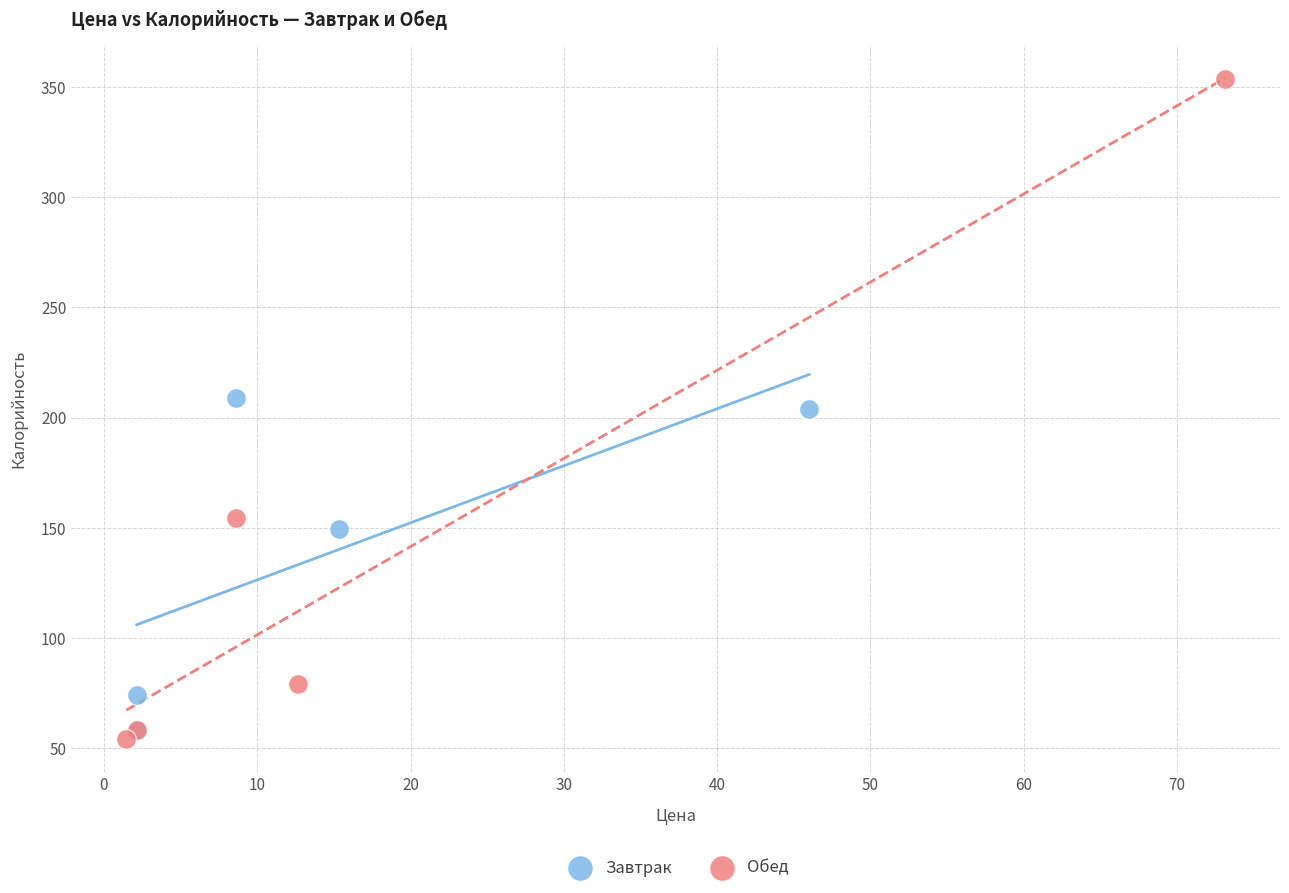

What are all the series names shown in the legend?

Завтрак, Обед